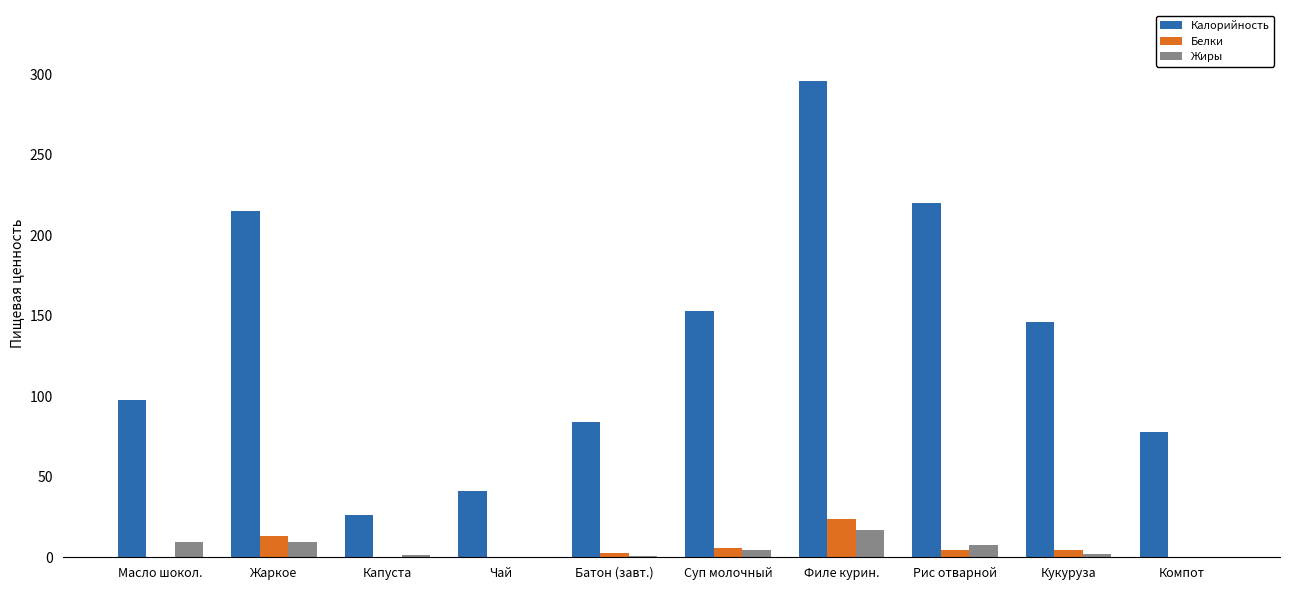

True or false: Жиры has a value of 9.4 at Жаркое.

True